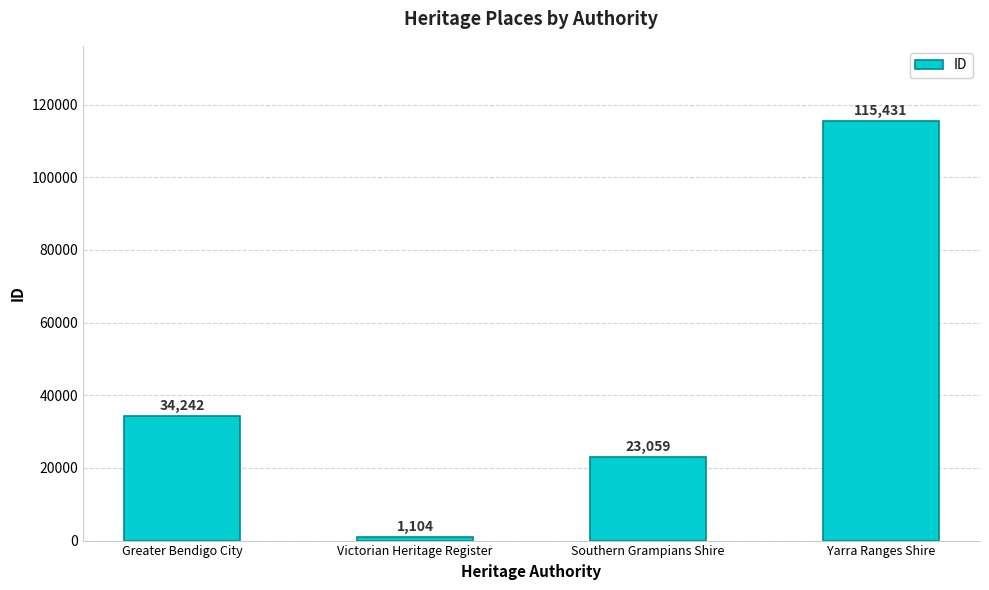

At which label is the value closest to 58267?

Greater Bendigo City